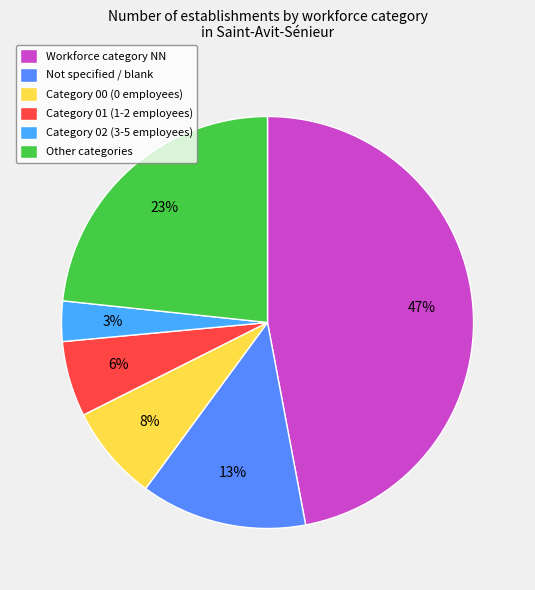

How many segments does this pie chart have?

6